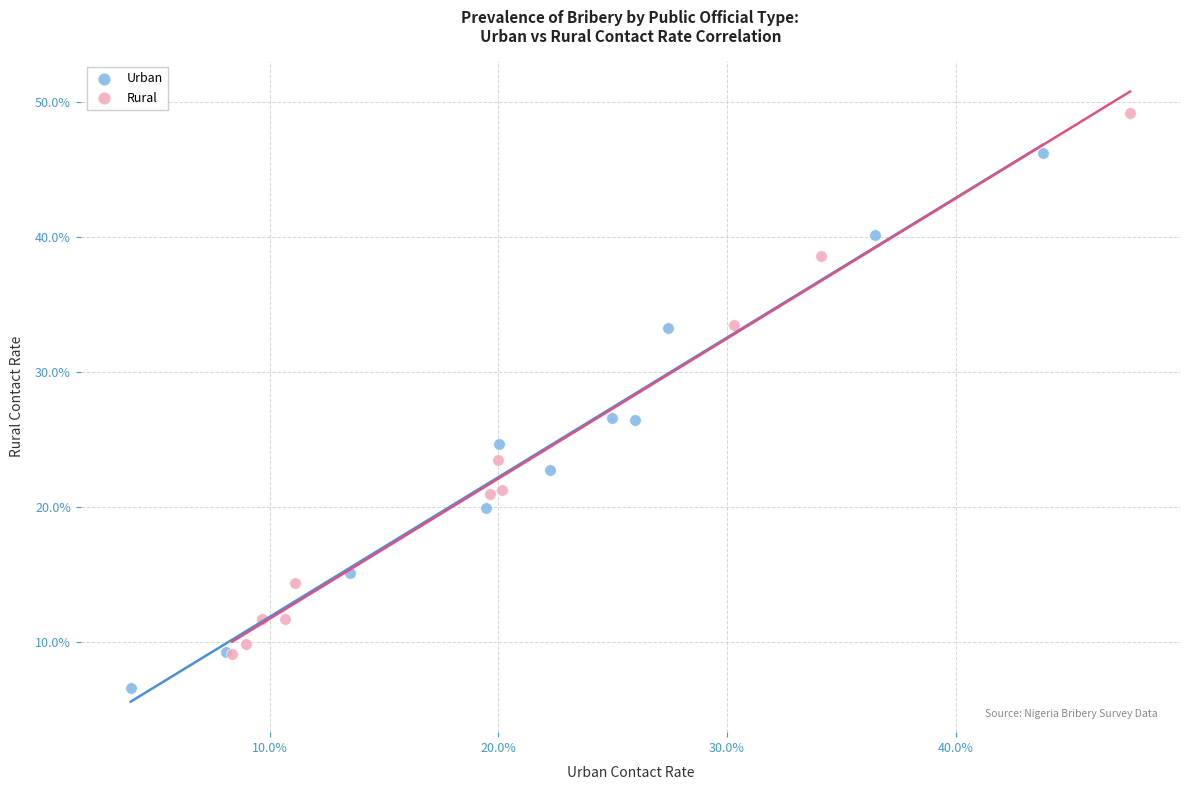

What are all the series names shown in the legend?

Urban, Rural